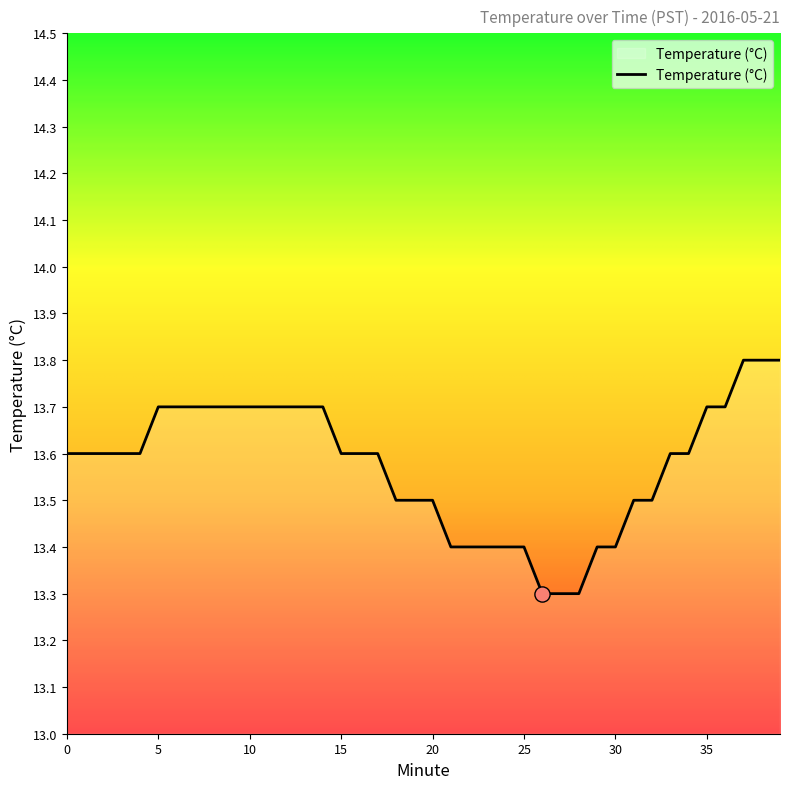

What is the difference between the maximum and minimum values?

0.5